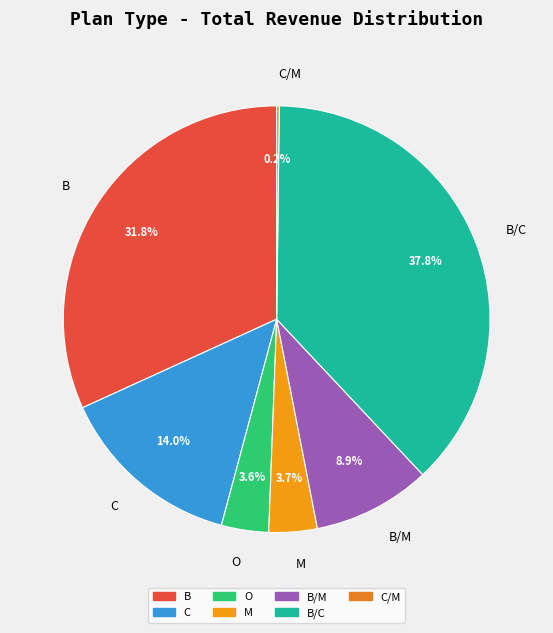

Does any single category account for the majority?

No